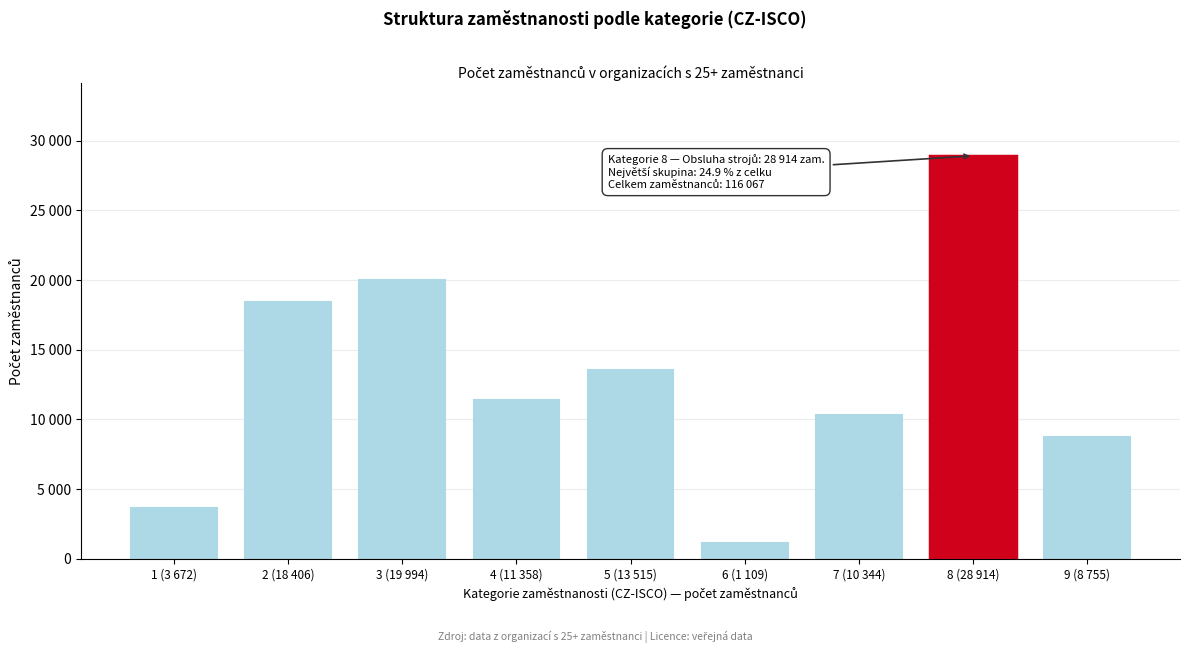

Does the chart contain any negative values?

No